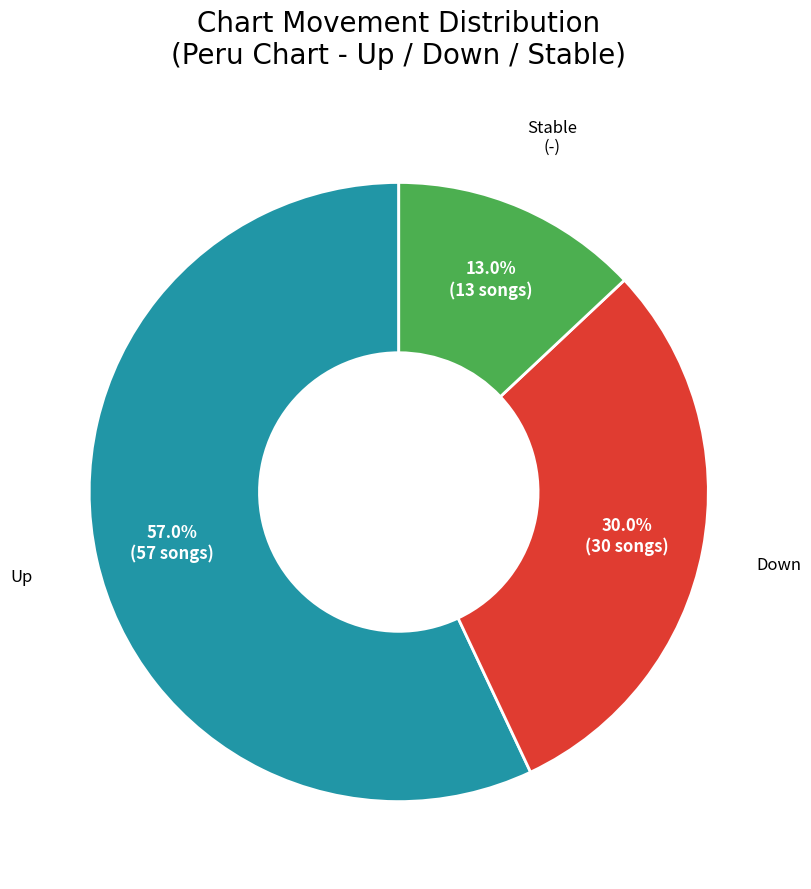

To the nearest percent, what is the difference between the largest and smallest slice percentages?

44%